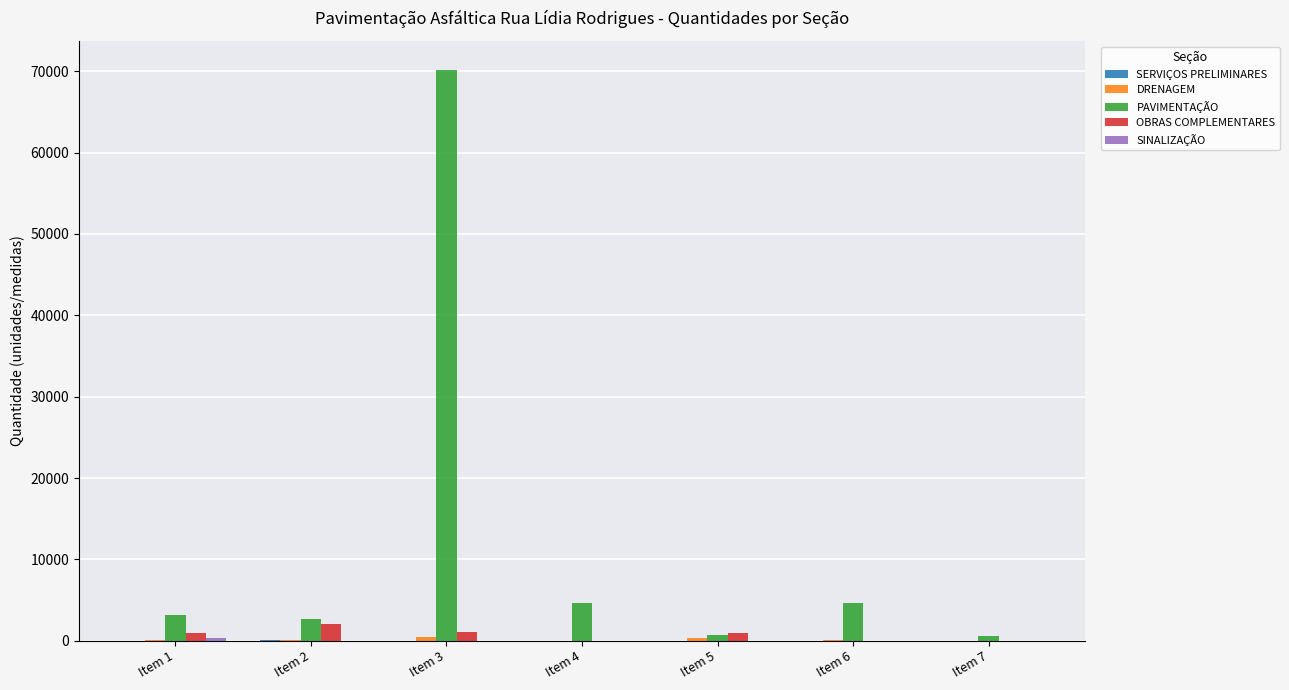

Which series has the largest total across all categories?

PAVIMENTAÇÃO